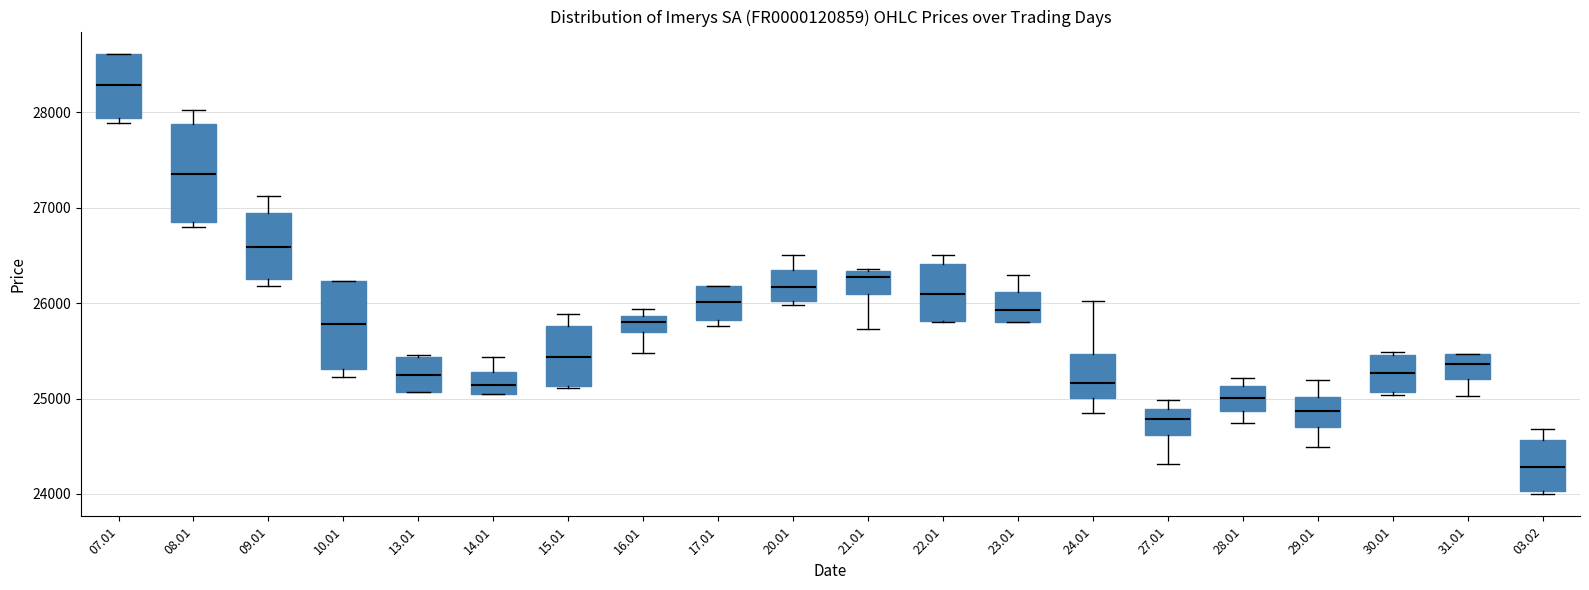

Which box is the tallest, from its lower edge to its upper edge?

08.01